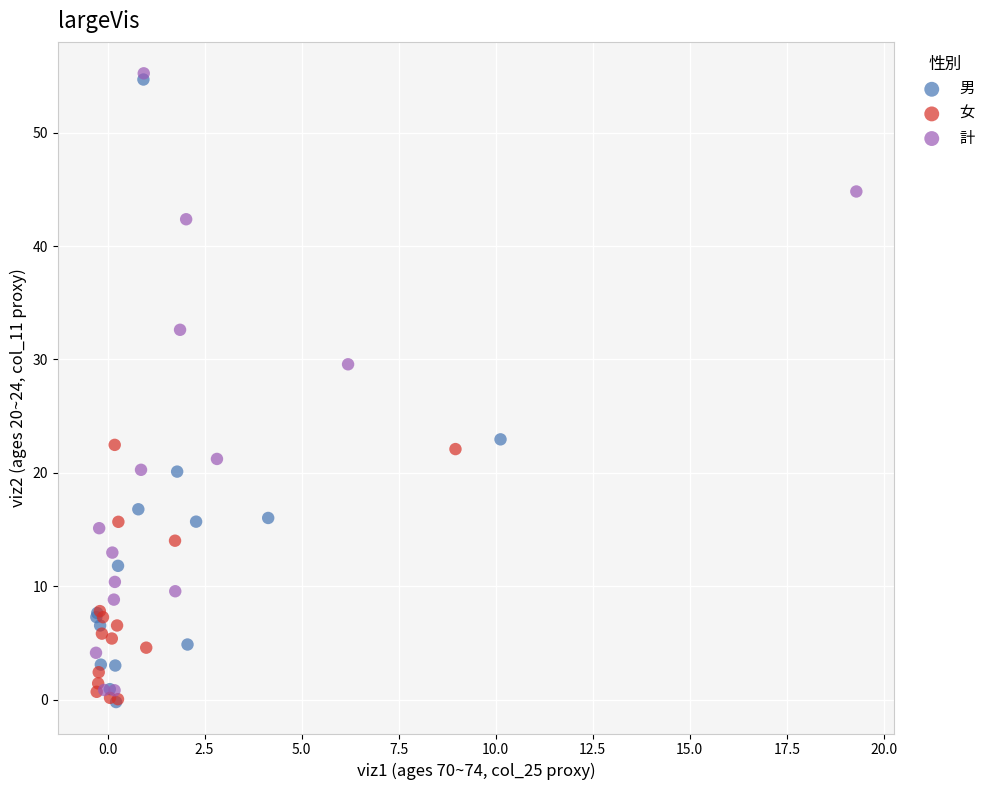

What are all the series names shown in the legend?

男, 女, 計